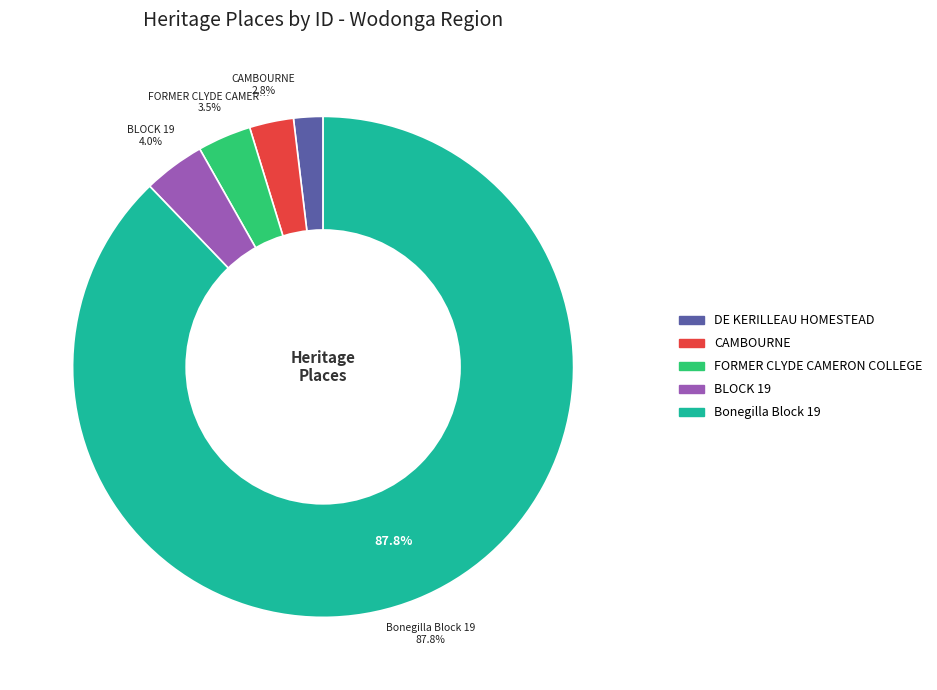

How much of the chart is everything except CAMBOURNE?

97.2%